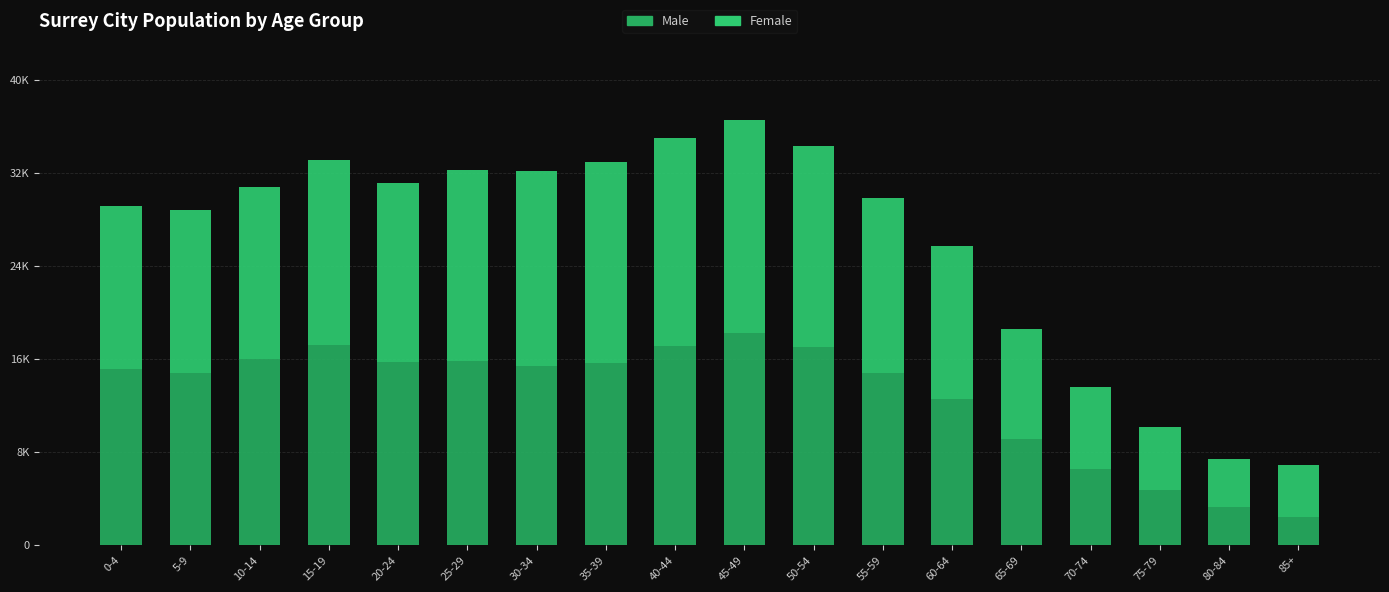

Rank the series at 20-24 from lowest to highest value.

Female, Male